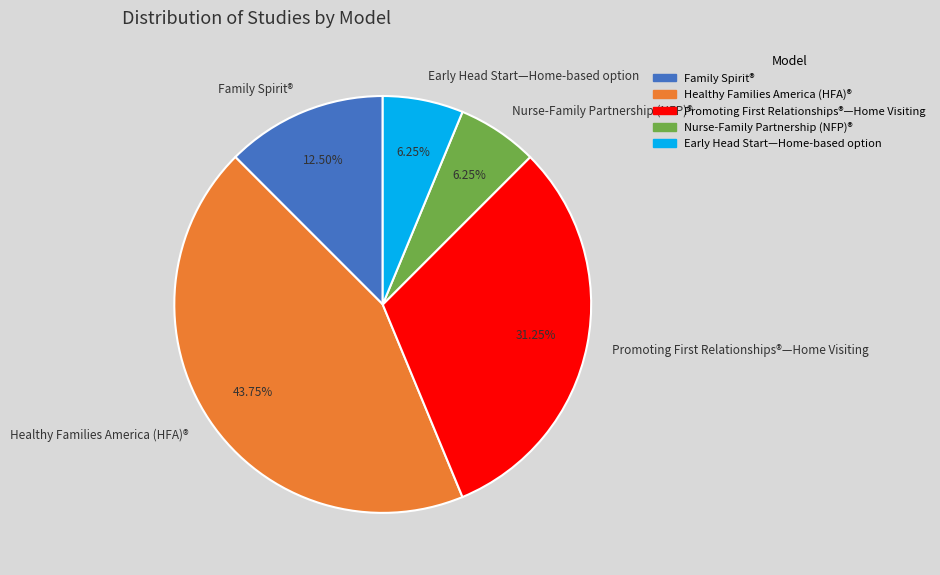

Combined, do Healthy Families America (HFA)® and Family Spirit® account for over 50%?

Yes